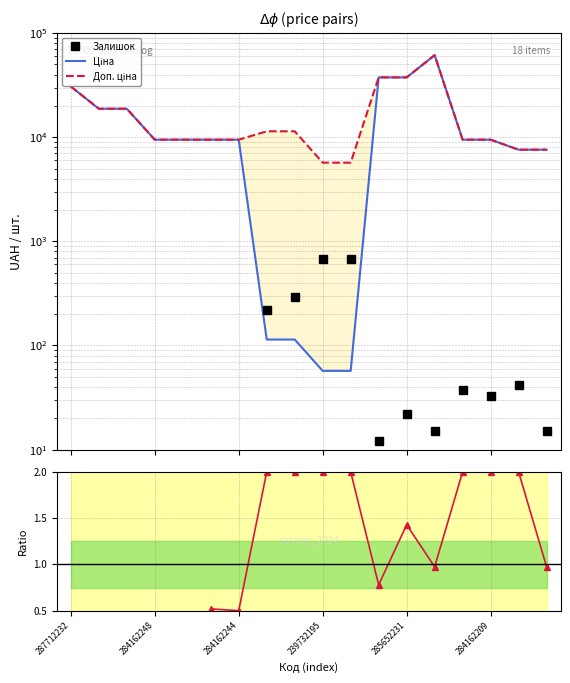

True or false: Доп. ціна and Ціна cross at least once.

False